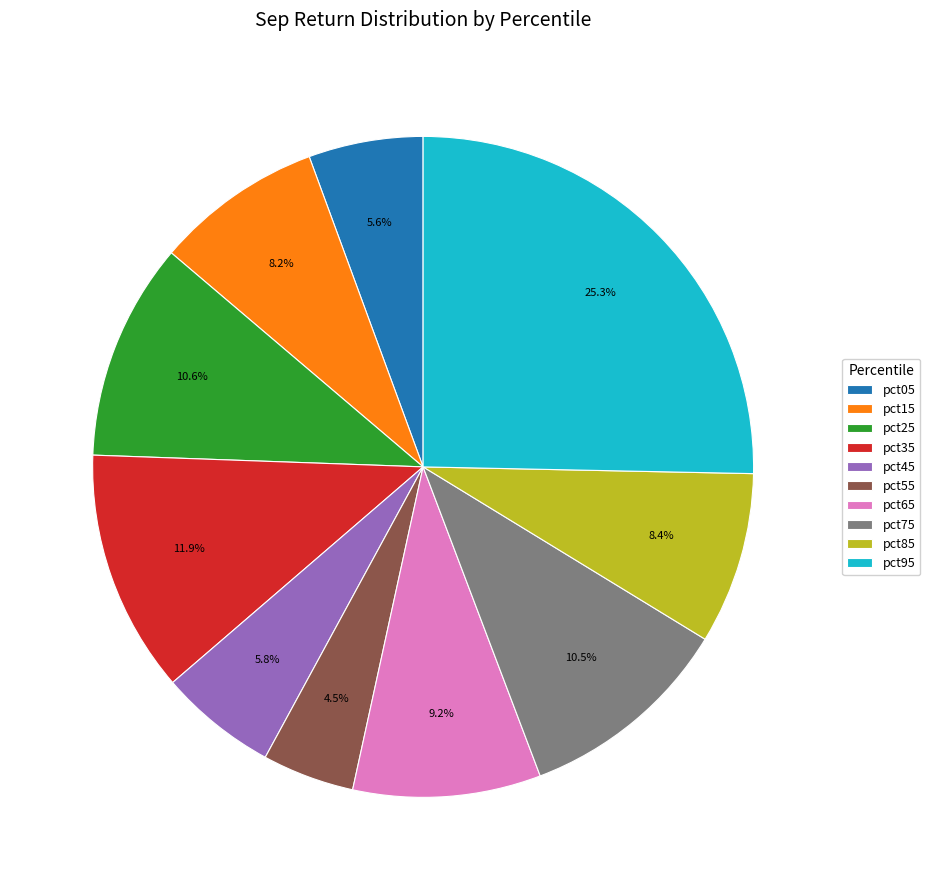

Which has a higher value, pct25 or pct45?

pct25